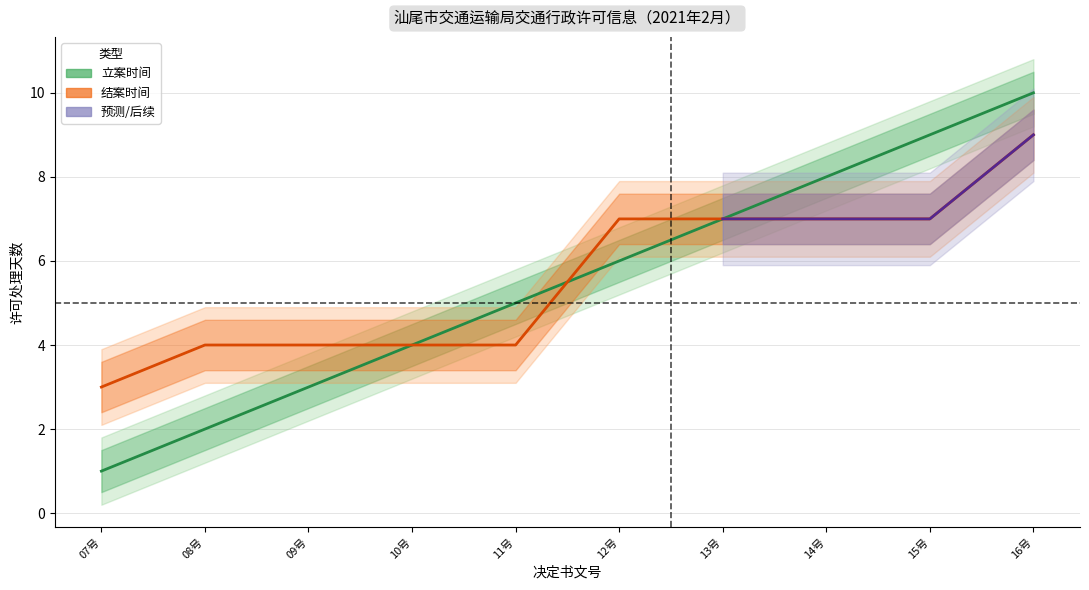

What is the label of the 6th point from the left?

12号